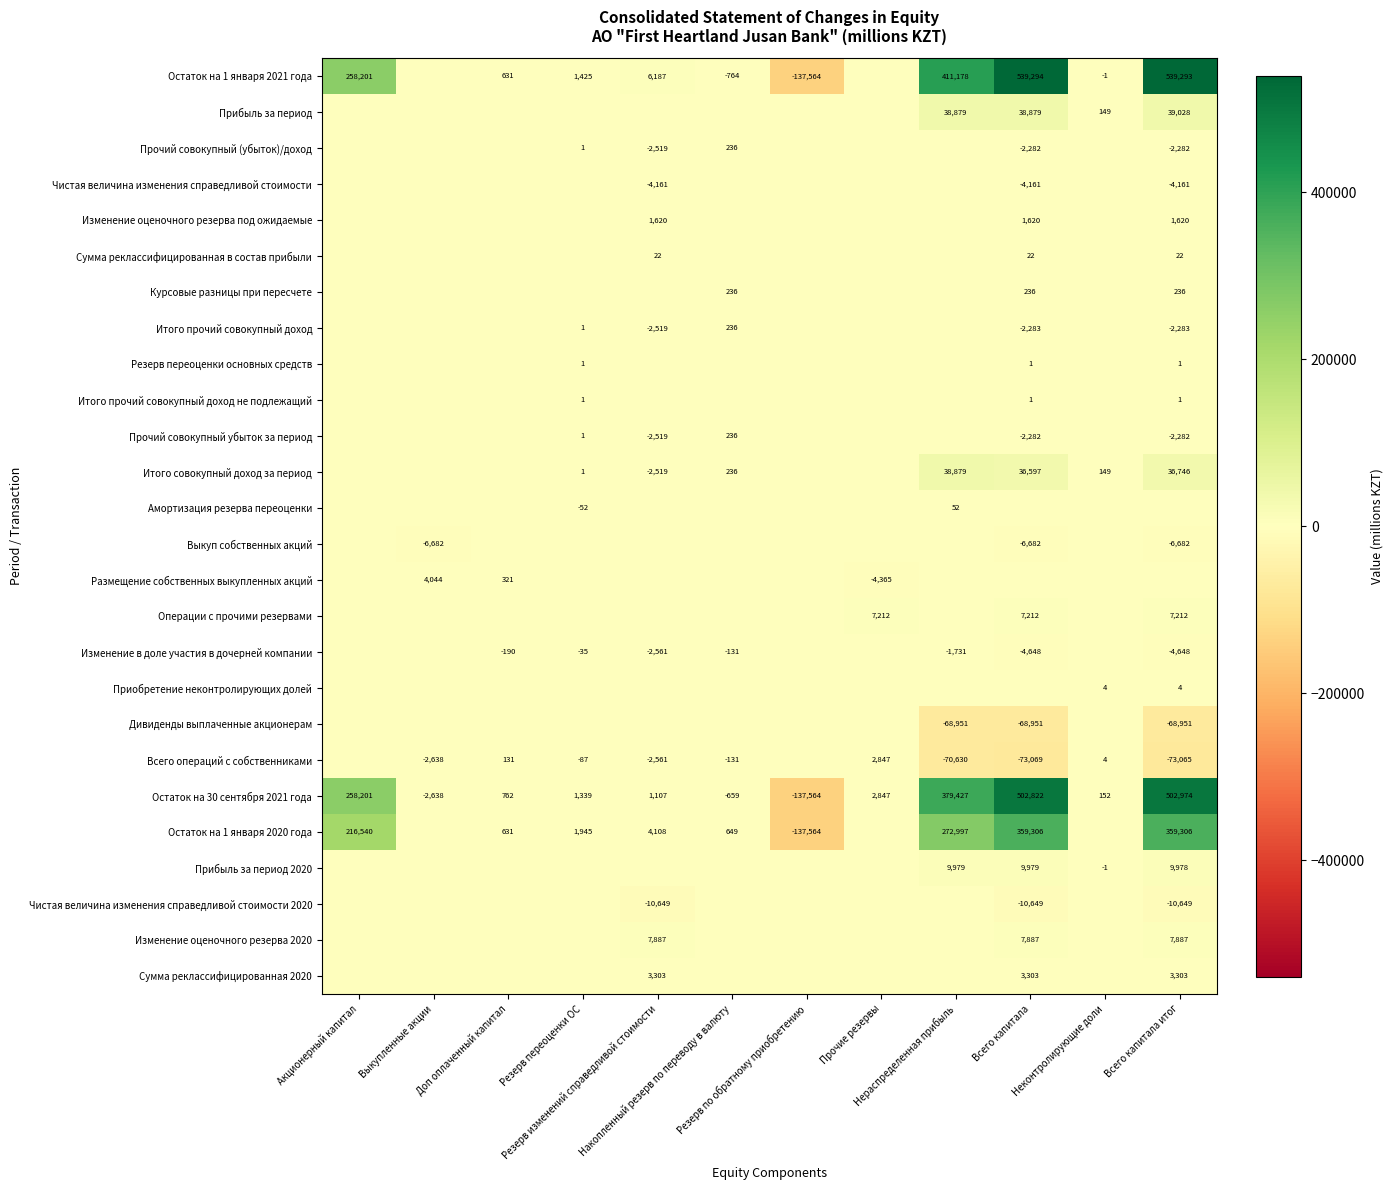

What is the average value of the Остаток на 30 сентября 2021 года series?

125731